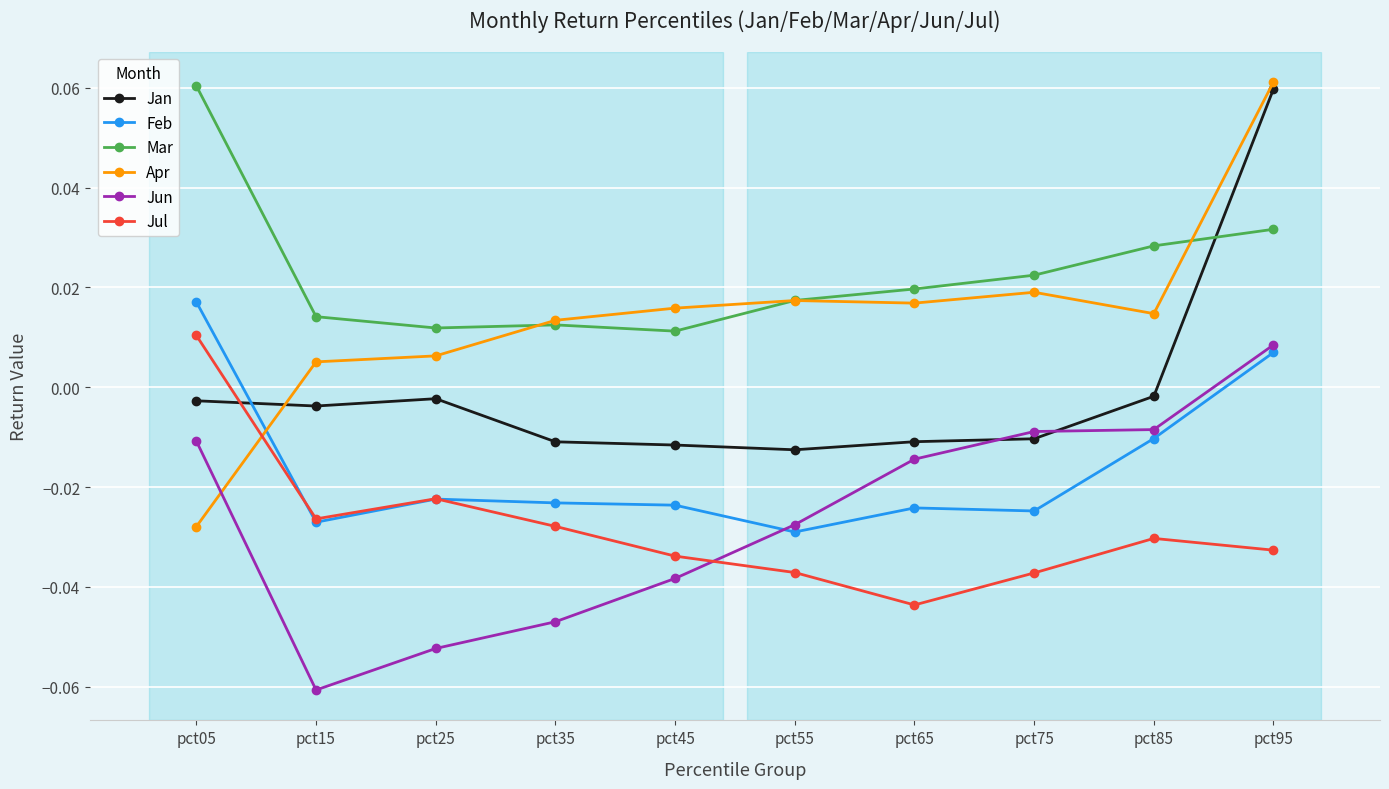

Between pct55 and pct85, which series saw the biggest shift?

Jun